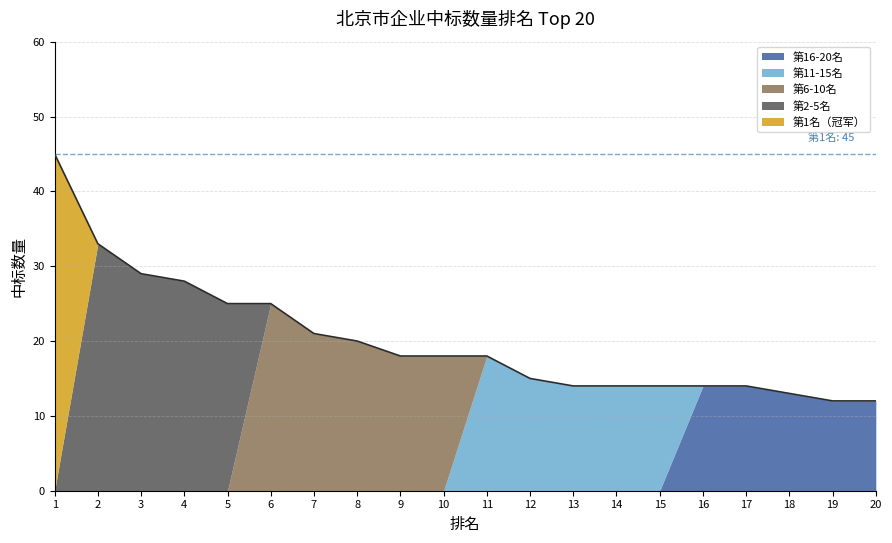

Rank the categories by value from lowest to highest.

19, 20, 18, 13, 14, 15, 16, 17, 12, 9, 10, 11, 8, 7, 5, 6, 4, 3, 2, 1